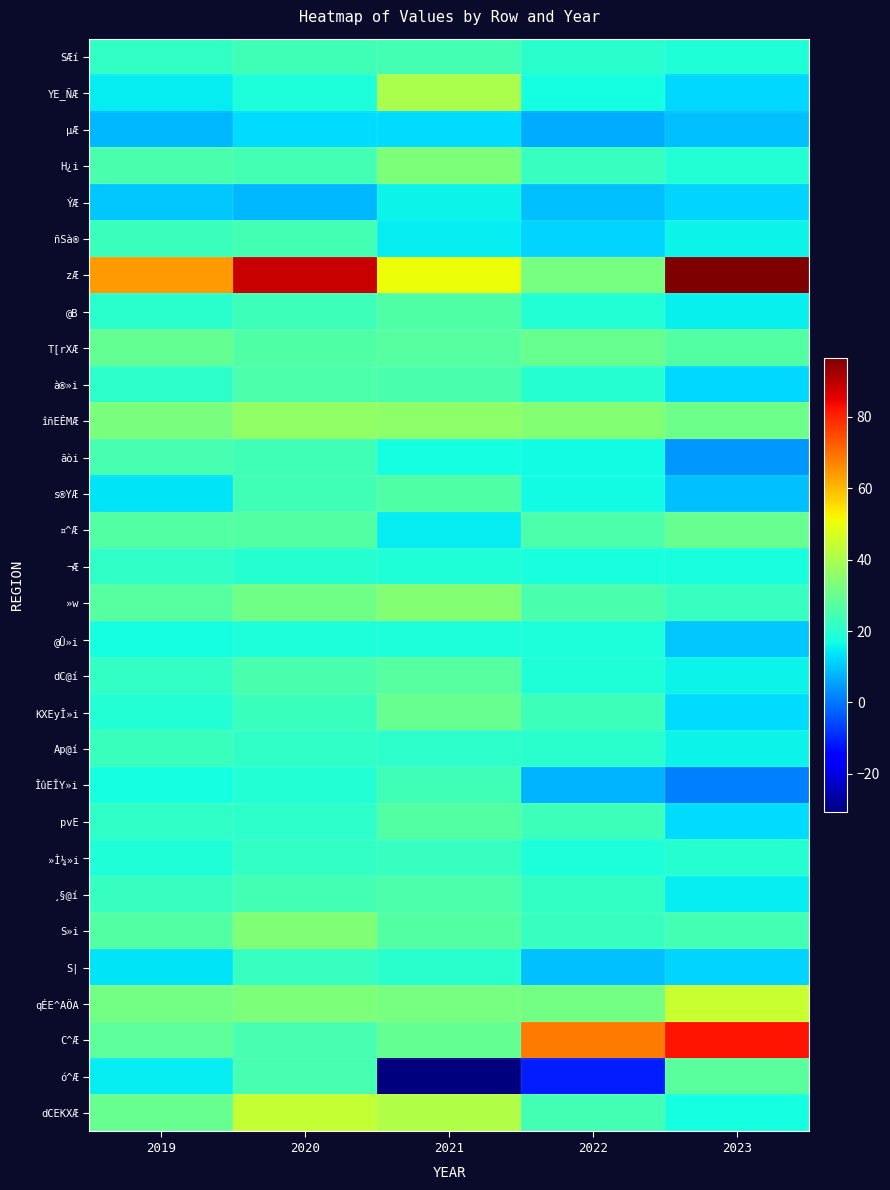

Reading left to right, transcribe all the data shown in this chart.

SÆí: 2019=21.8	2020=23.8	2021=24.3	2022=20.3	2023=18.6
YE_ÑÆ: 2019=14.5	2020=18.4	2021=39.9	2022=17.0	2023=12.3
µÆ: 2019=8.2	2020=12.7	2021=12.8	2022=6.7	2023=9.2
H¿i: 2019=25.2	2020=24.0	2021=33.2	2022=22.2	2023=19.4
ÝÆ: 2019=10.5	2020=8.3	2021=15.7	2022=9.4	2023=11.6
ñSà®: 2019=22.8	2020=24.0	2021=14.8	2022=11.8	2023=15.5
zÆ: 2019=64.2	2020=88.2	2021=50.6	2022=32.1	2023=96.6
@B: 2019=20.2	2020=23.0	2021=26.3	2022=19.1	2023=15.2
T[rXÆ: 2019=29.4	2020=26.1	2021=27.0	2022=29.6	2023=26.9
à®»i: 2019=20.9	2020=25.5	2021=25.0	2022=19.9	2023=12.2
îñEÊMÆ: 2019=32.5	2020=36.2	2021=35.7	2022=33.9	2023=30.5
ãòi: 2019=24.6	2020=23.7	2021=17.0	2022=16.9	2023=4.2
s®YÆ: 2019=13.8	2020=23.8	2021=26.1	2022=16.9	2023=9.1
¤^Æ: 2019=26.5	2020=26.7	2021=14.5	2022=25.5	2023=29.6
¬Æ: 2019=21.0	2020=19.6	2021=18.8	2022=17.5	2023=17.7
»w: 2019=27.1	2020=31.4	2021=34.3	2022=25.3	2023=22.3
@Û»i: 2019=17.2	2020=18.2	2021=18.1	2022=18.1	2023=10.4
dC@í: 2019=21.8	2020=25.1	2021=27.1	2022=18.9	2023=15.7
KXEyÎ»i: 2019=19.2	2020=22.7	2021=29.8	2022=23.0	2023=12.8
Ap@í: 2019=22.6	2020=21.4	2021=20.5	2022=20.1	2023=15.8
ÎûEÎY»i: 2019=17.4	2020=19.1	2021=23.9	2022=7.8	2023=1.1
pvE: 2019=21.0	2020=20.9	2021=26.6	2022=23.3	2023=12.5
»Ì¼»i: 2019=18.5	2020=21.5	2021=22.3	2022=18.0	2023=19.9
¸§@í: 2019=22.1	2020=24.0	2021=25.7	2022=21.9	2023=14.6
S»i: 2019=26.6	2020=33.4	2021=26.9	2022=22.2	2023=24.2
S|: 2019=13.8	2020=22.4	2021=20.2	2022=9.2	2023=11.8
qÉE^AÖA: 2019=31.7	2020=33.1	2021=32.1	2022=31.9	2023=44.8
C^Æ: 2019=28.2	2020=24.7	2021=29.4	2022=68.3	2023=82.2
ó^Æ: 2019=14.6	2020=24.5	2021=-30.8	2022=-11.1	2023=27.6
dCEKXÆ: 2019=29.5	2020=44.0	2021=40.9	2022=24.0	2023=17.1